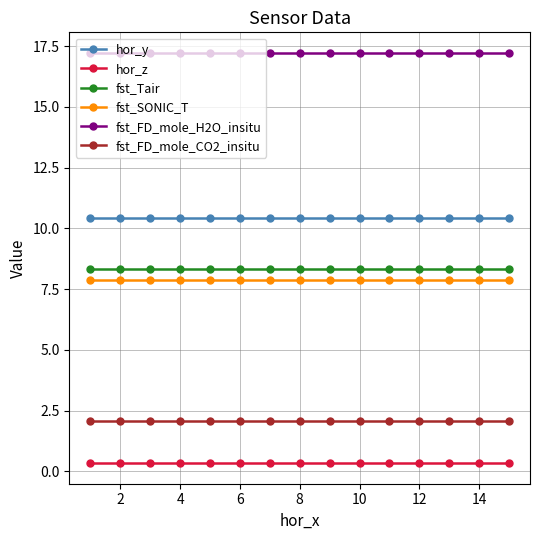

What is the minimum value for fst_SONIC_T?

7.9